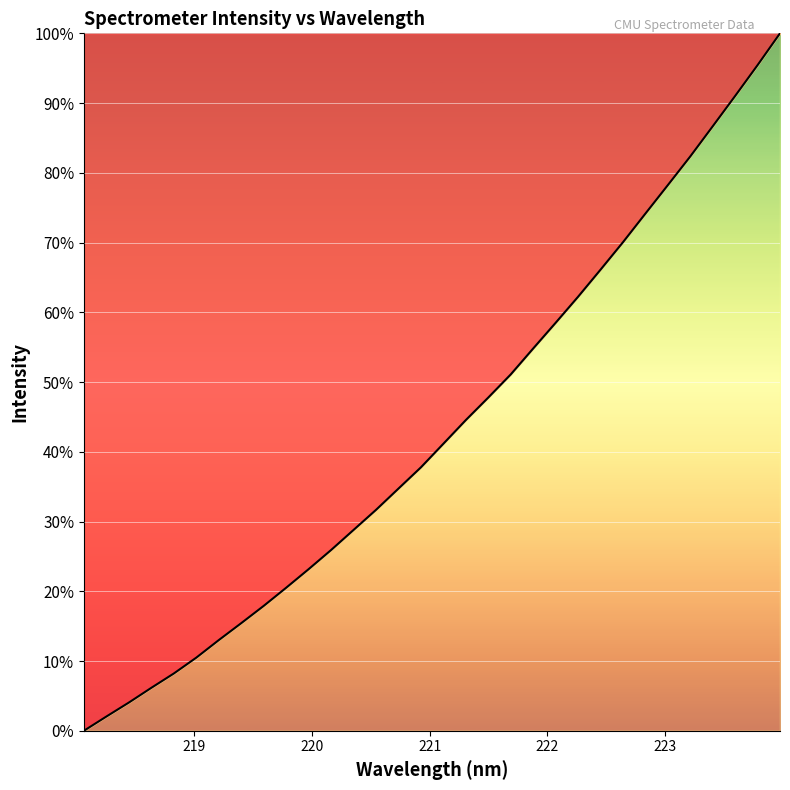

Count the number of data series in this chart.

1